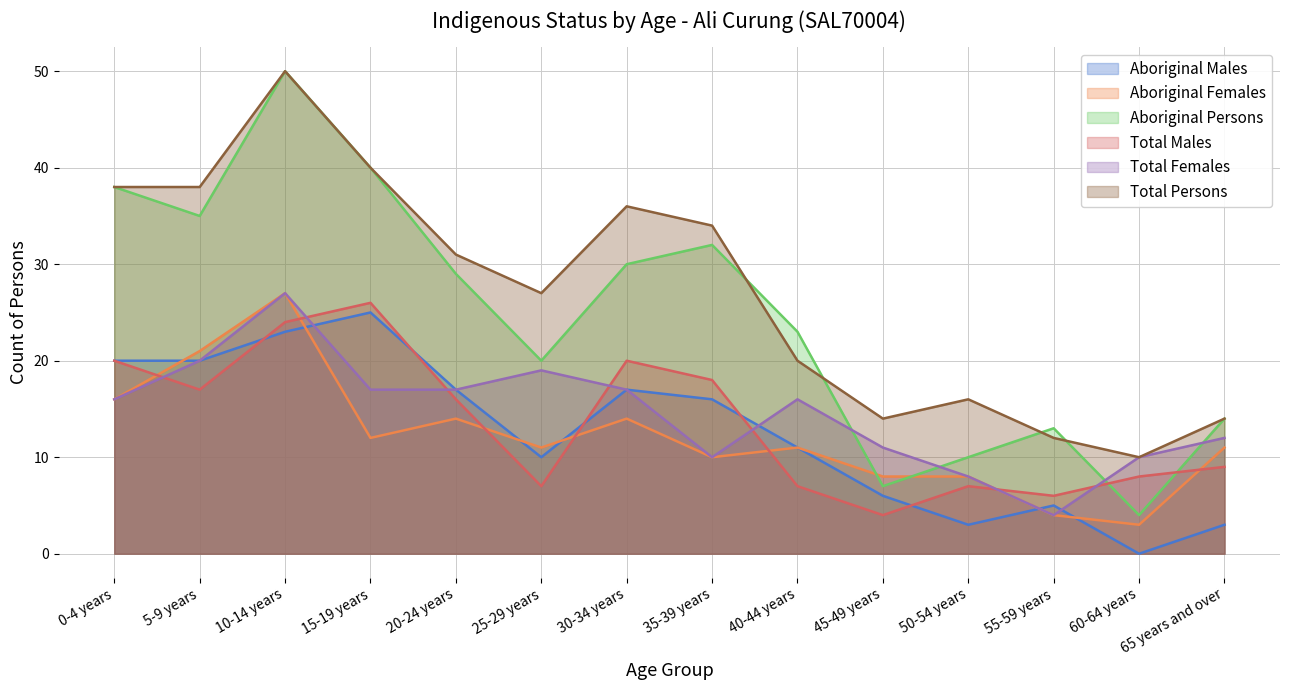

After their last crossing, which series has the higher values: Aboriginal Persons or Total Males?

Aboriginal Persons